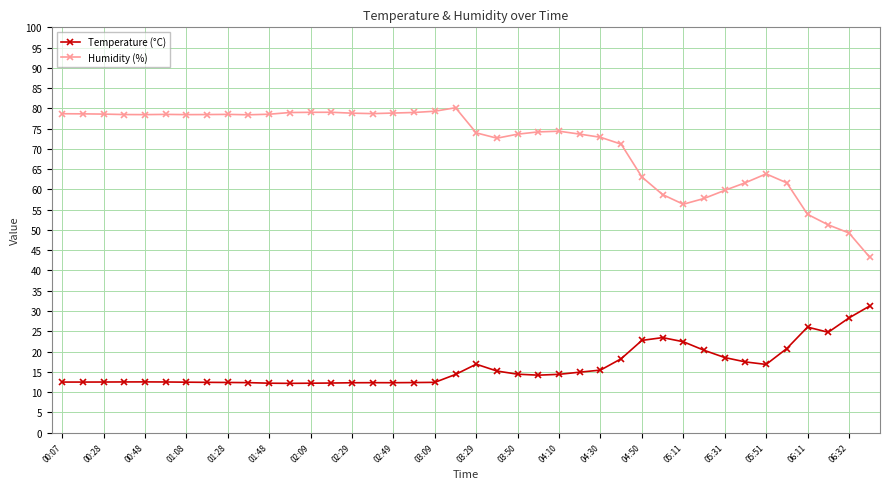

What is the value of the Humidity (%) point at the 38th from the left?

51.3